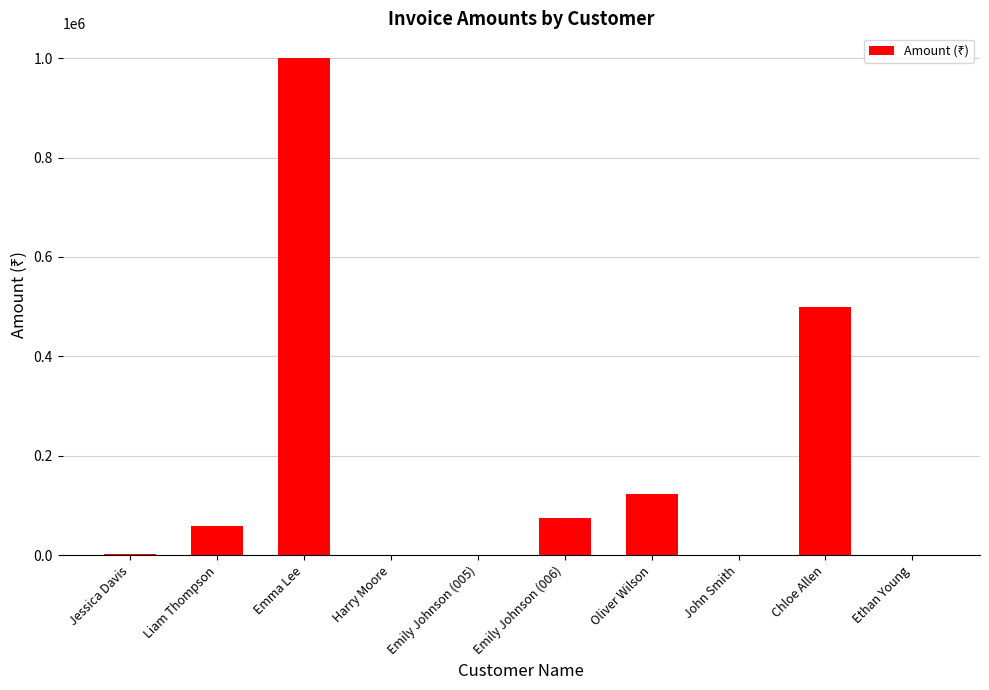

True or false: the data shows 1000000.0 at Emma Lee.

True